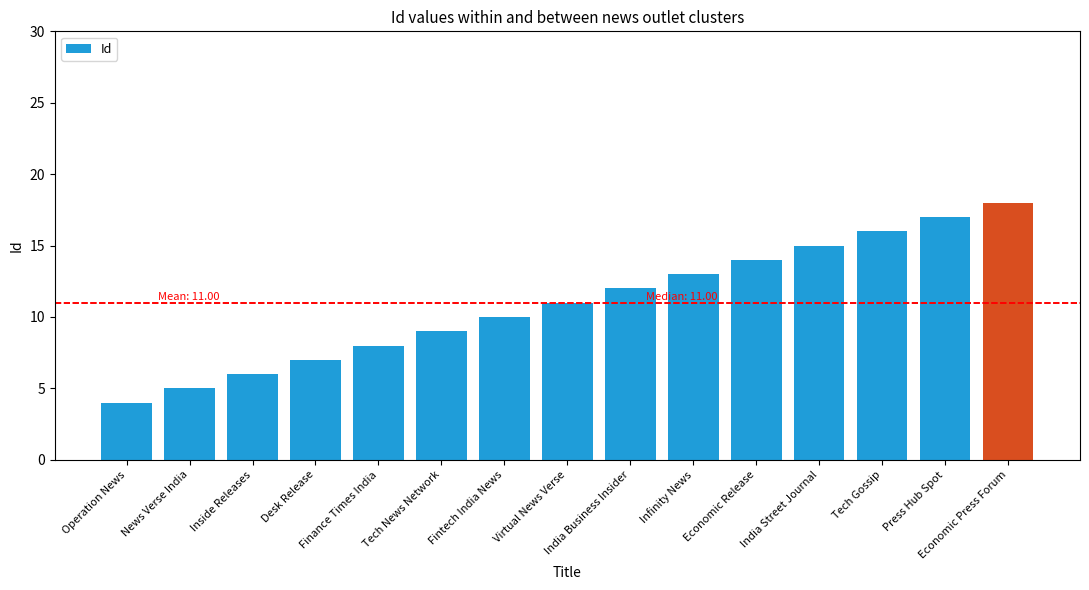

Count the number of categories in the chart.

15